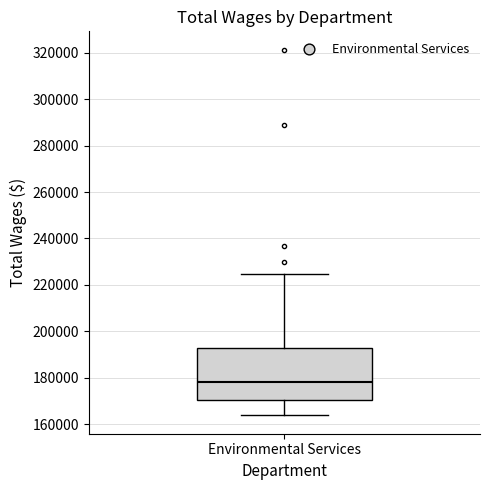

Read this box plot against the y-axis: the position of the median line, the range covered by the box, and the ends of both whiskers. The values are not printed on the chart, so give them approximately, as read against the axis.

median 178000, box 170000 to 192000, whiskers 164000 to 224000